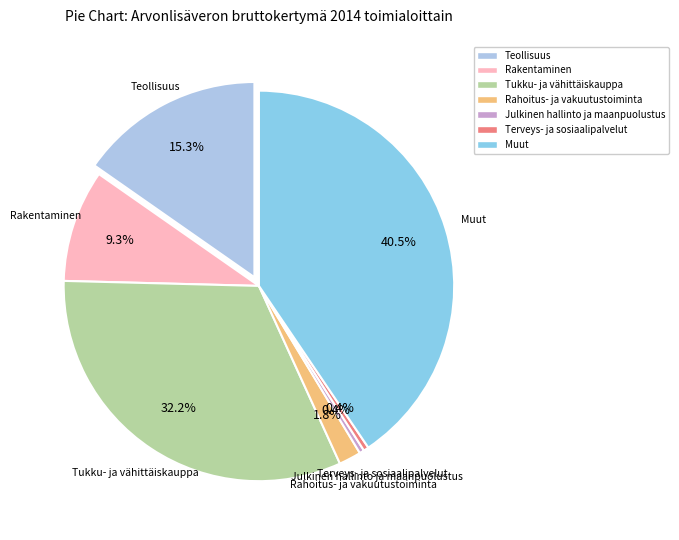

Is there any slice that represents more than half of the pie?

No